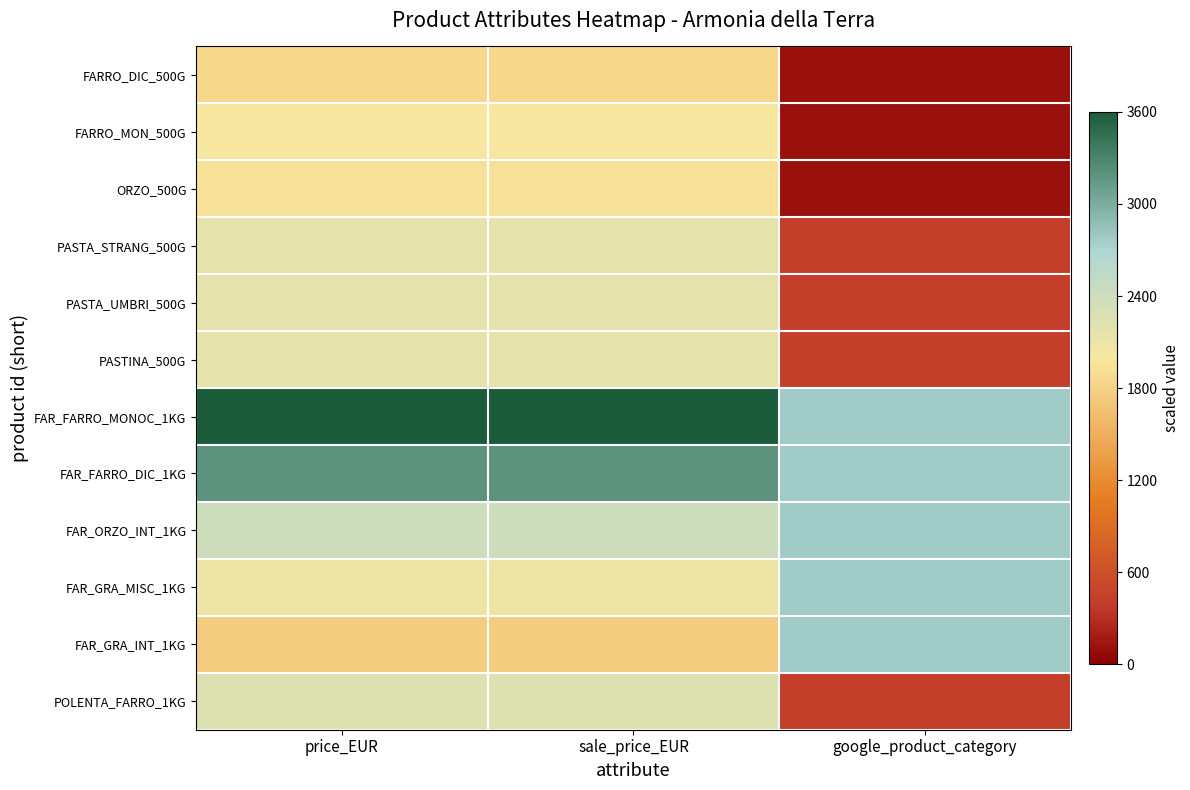

How many distinct data groups are displayed?

12